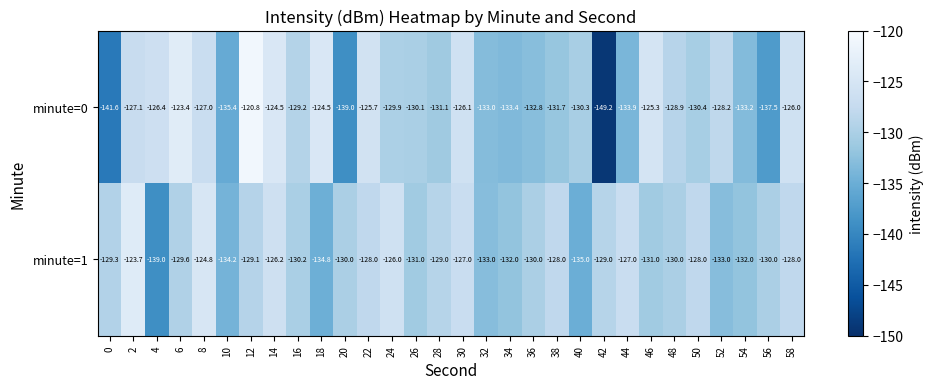

Is it true that minute=1 equals -130.2 at 16?

True